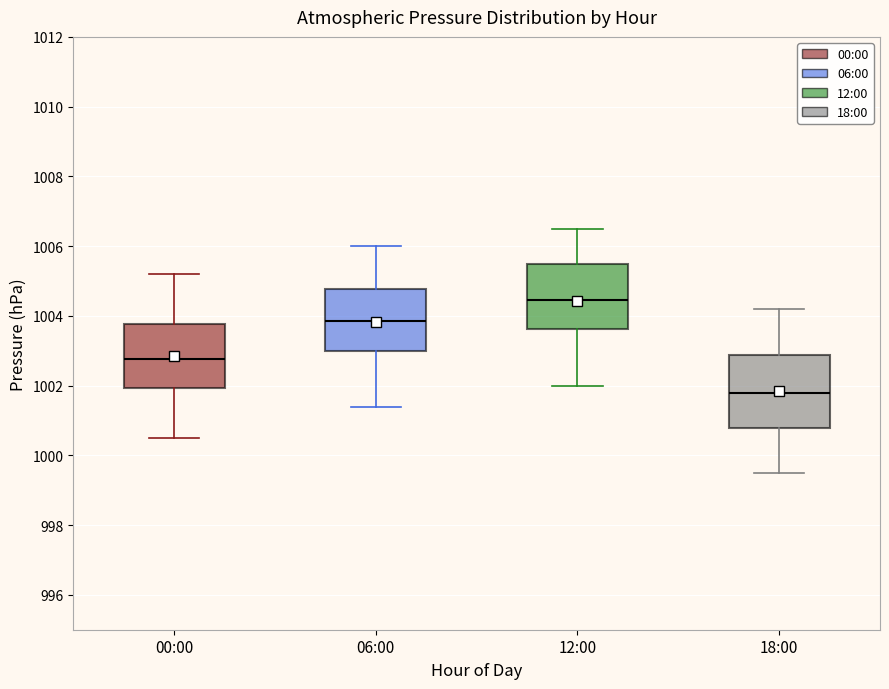

Reading left to right, read every box against the y-axis: the position of its median line, the range the box covers, and the ends of its whiskers. The values are not printed on the chart, so give them approximately, as read against the axis.

00:00: median 1002.8, box 1002.0 to 1003.8, whiskers 1000.6 to 1005.2
06:00: median 1003.8, box 1003.0 to 1004.8, whiskers 1001.4 to 1006.0
12:00: median 1004.4, box 1003.6 to 1005.4, whiskers 1002.0 to 1006.6
18:00: median 1001.8, box 1000.8 to 1002.8, whiskers 999.6 to 1004.2